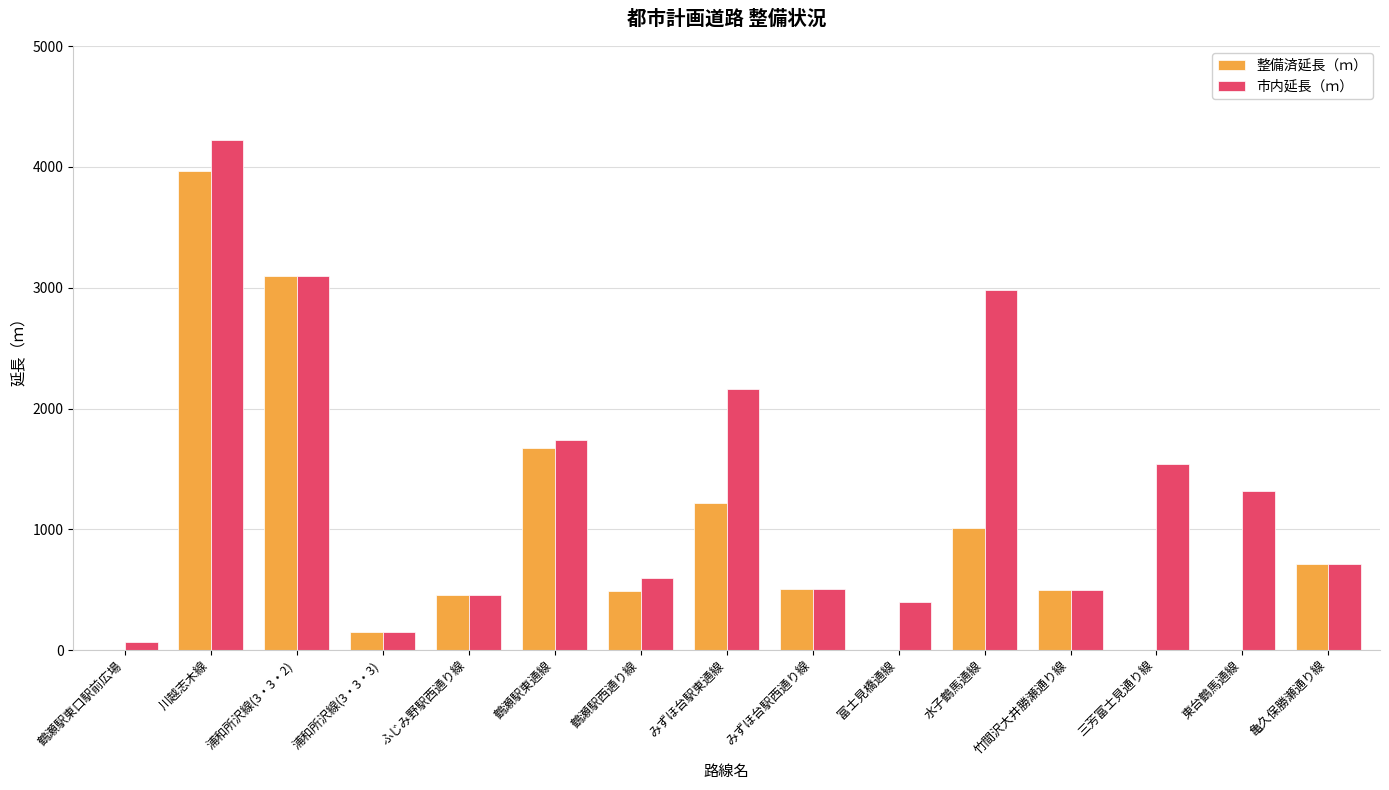

Which series has the largest total across all categories?

市内延長（ｍ）